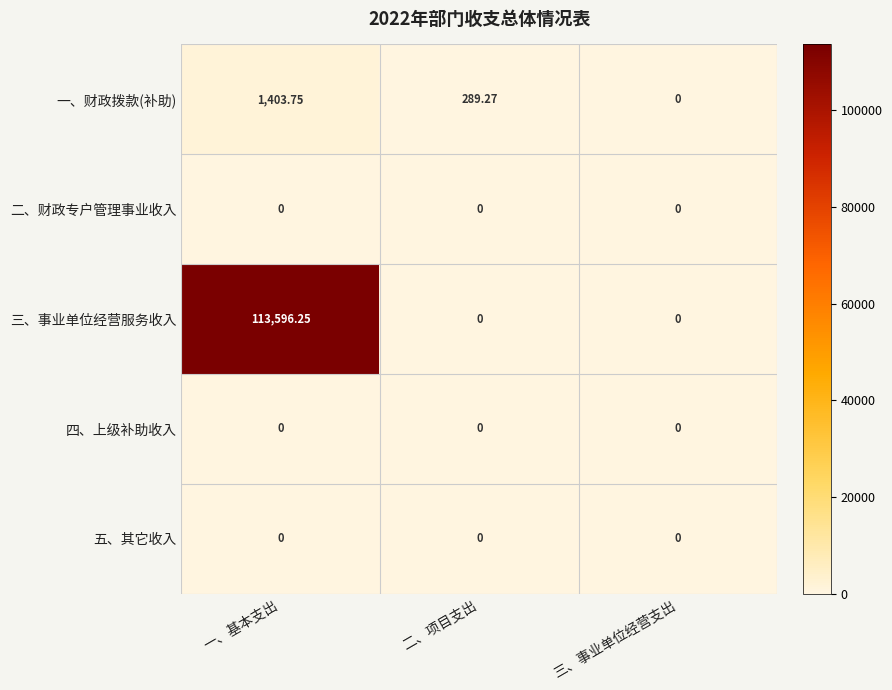

What is the total value across all series at 二、项目支出?

289.3